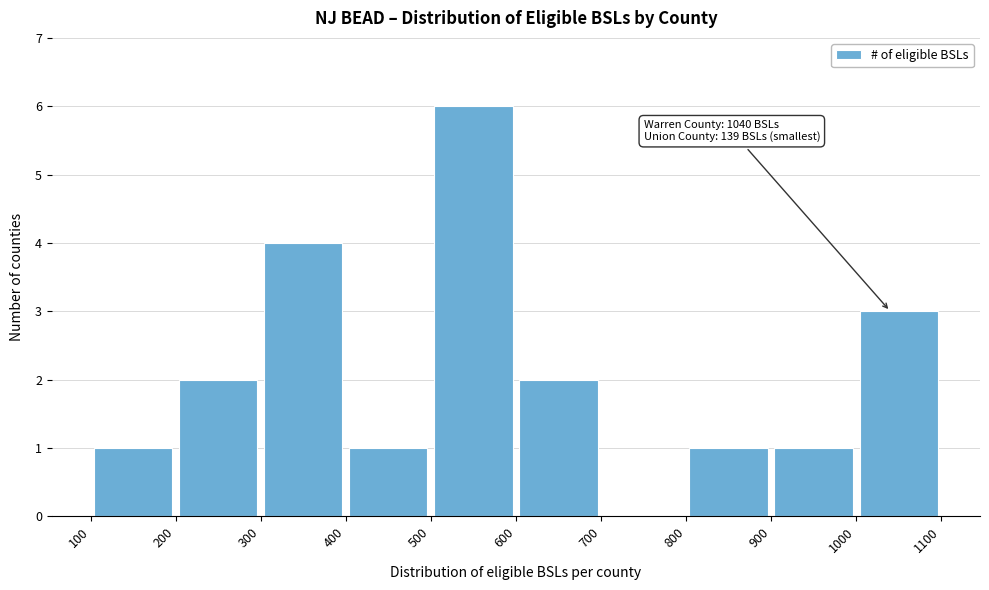

Which range on the x-axis has the tallest bar?

500 to 600